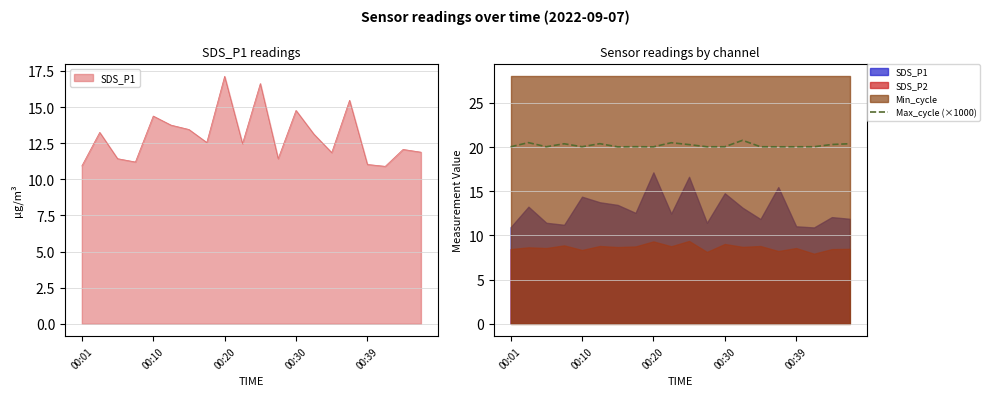

What is the highest value of the Max_cycle (×1000) series?

20.8